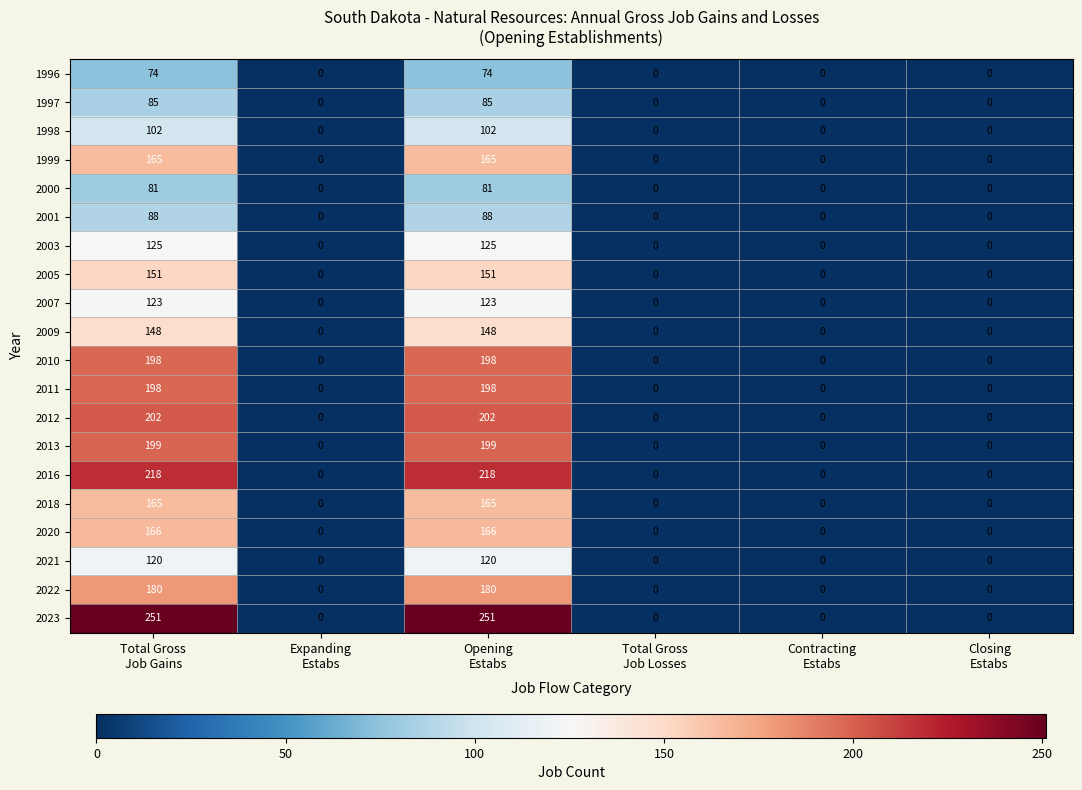

Which series has the widest spread of values?

2023